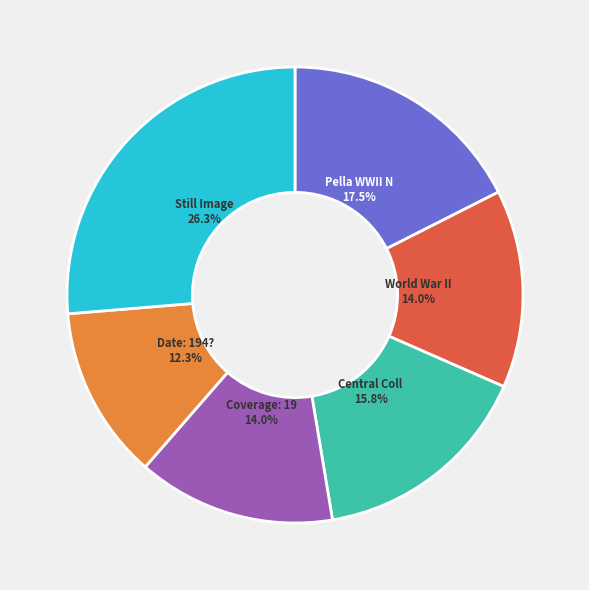

Is there a majority slice in this chart?

No